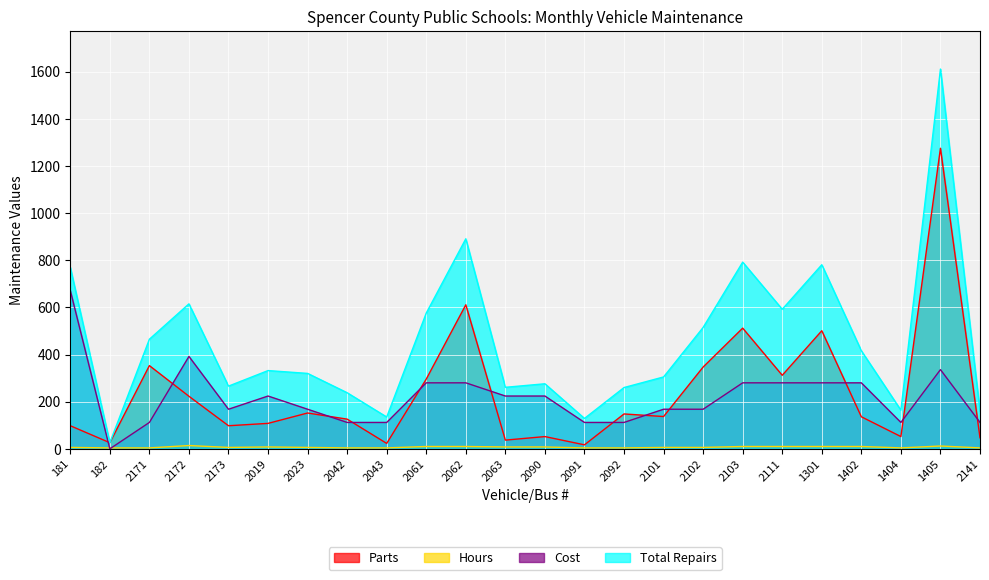

What is the average value of the Total Repairs series?

454